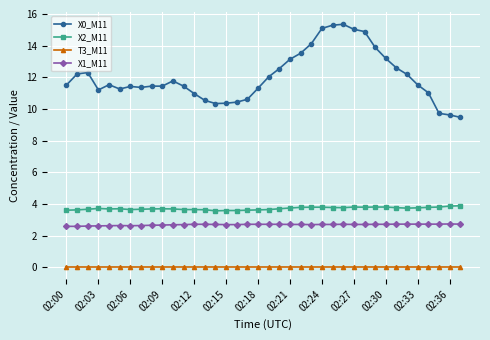

Which series has the widest spread of values?

X0_M11